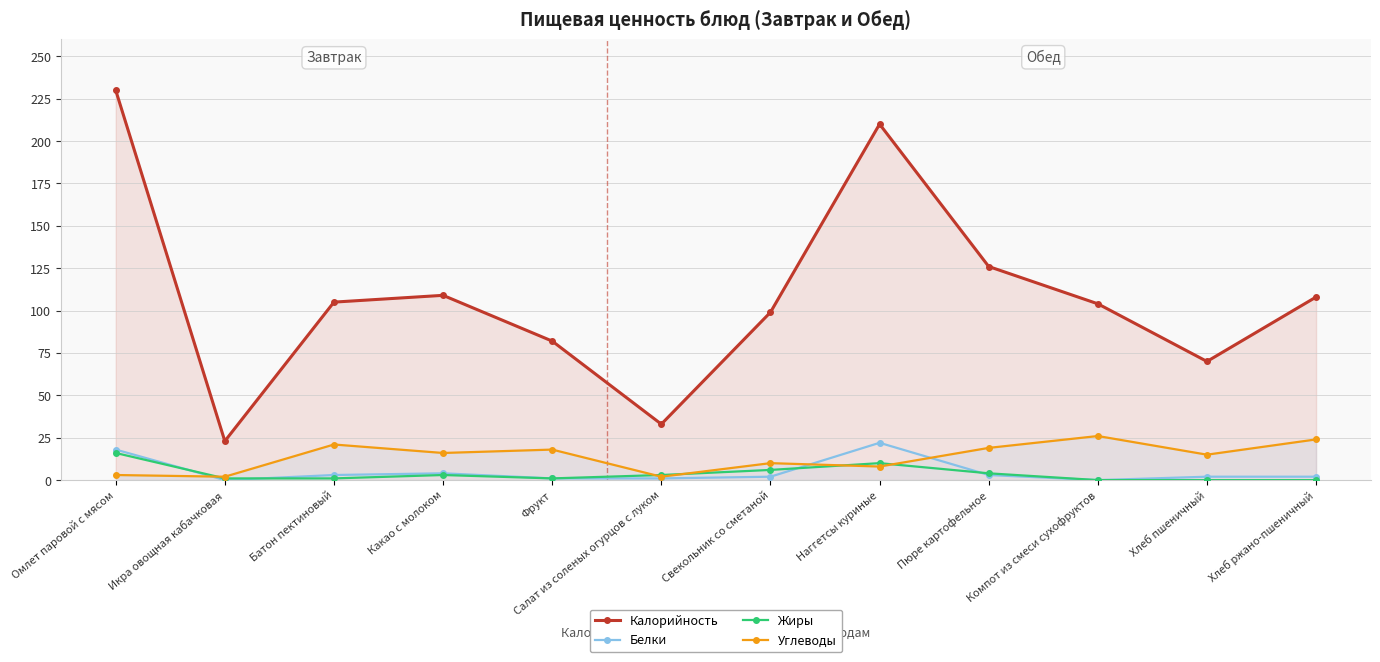

How many data points in Белки are less than 2?

4